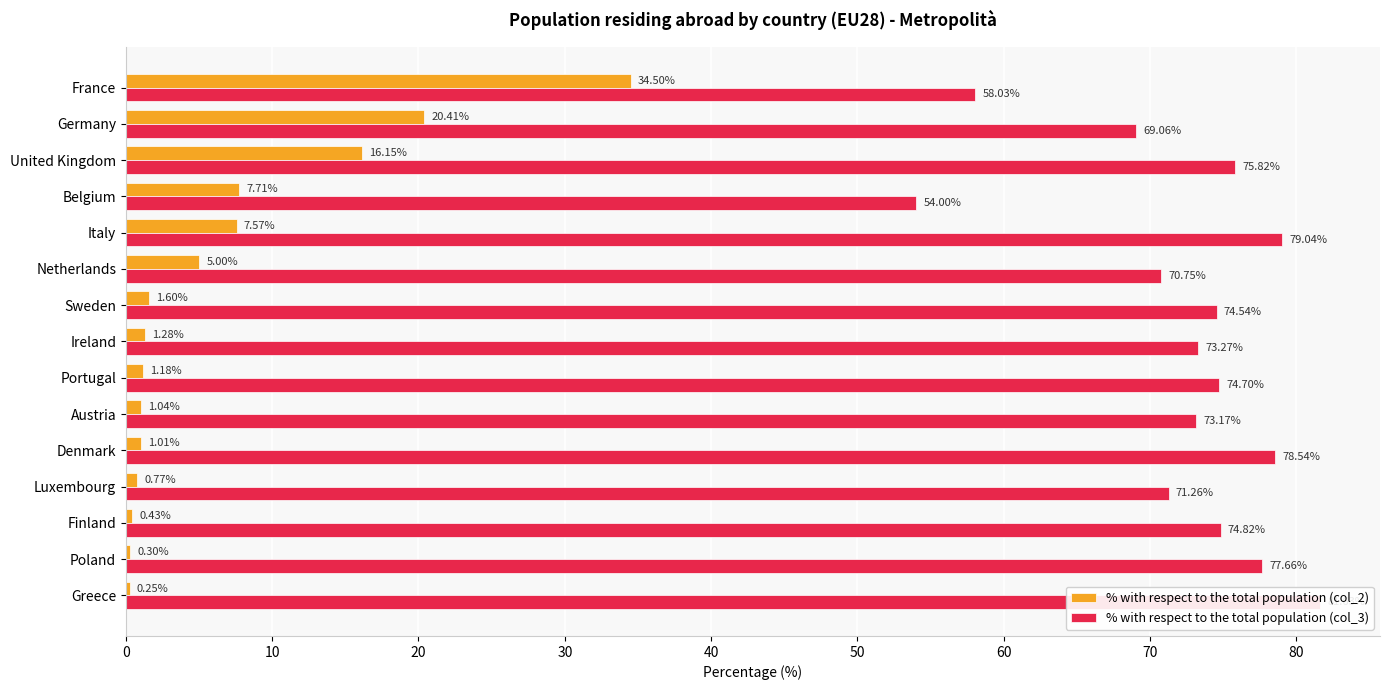

What is the difference between the maximum and minimum values in the % with respect to the total population (col_2) series?

34.2